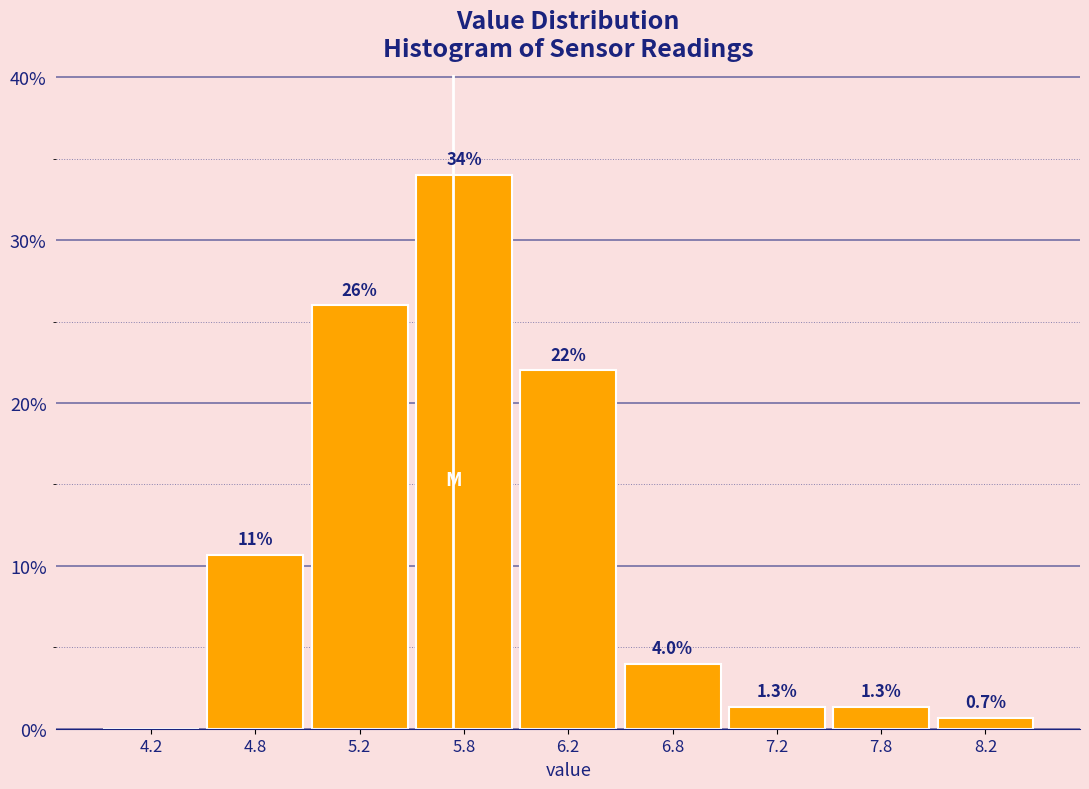

Reading left to right, extract all data points from this chart.

4.2=0.0	4.8=10.7	5.2=26.0	5.8=34.0	6.2=22.0	6.8=4.0	7.2=1.3	7.8=1.3	8.2=0.7